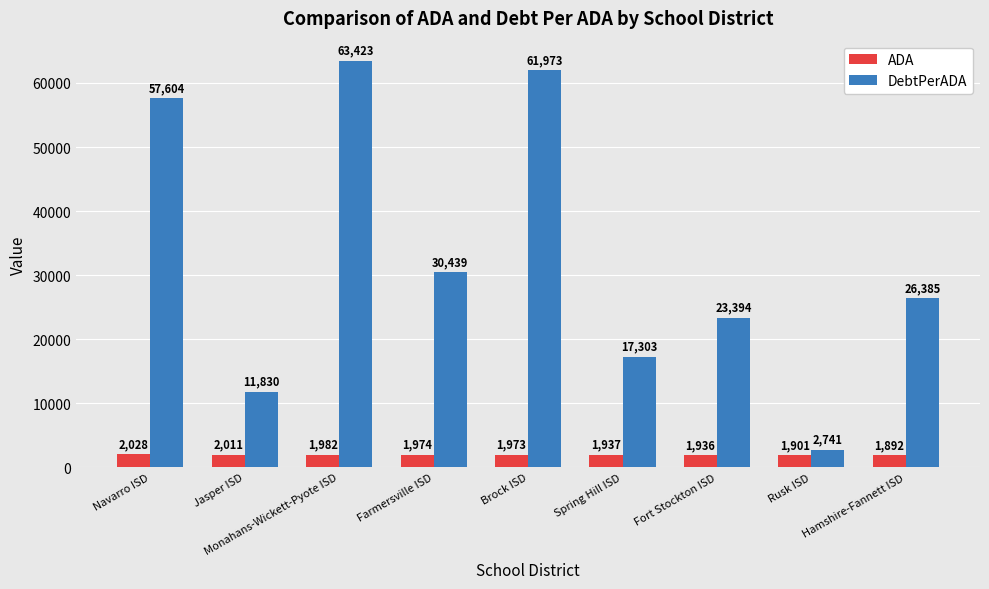

How many bars are there in total?

18